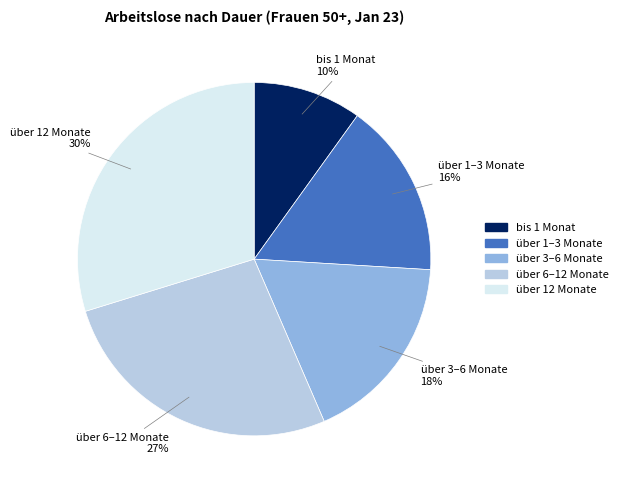

To the nearest percent, what percentage of the pie is über 6–12 Monate?

27%